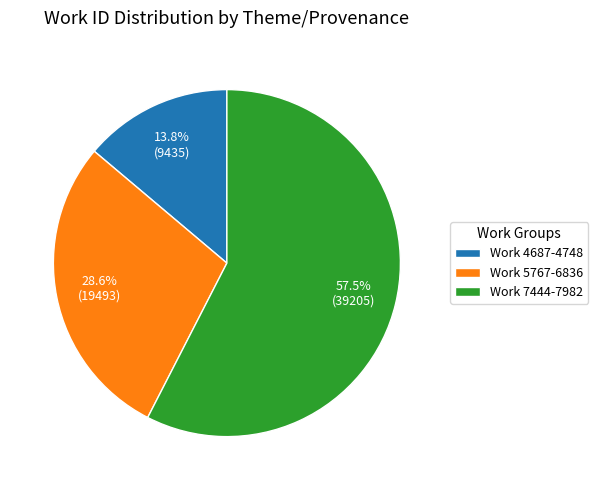

What is the ratio of the value at Work 7444-7982 to the value at Work 4687-4748?

4.2